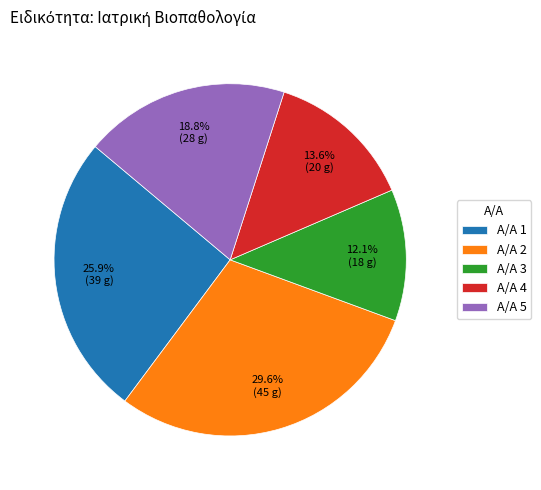

Is there any slice that represents more than half of the pie?

No